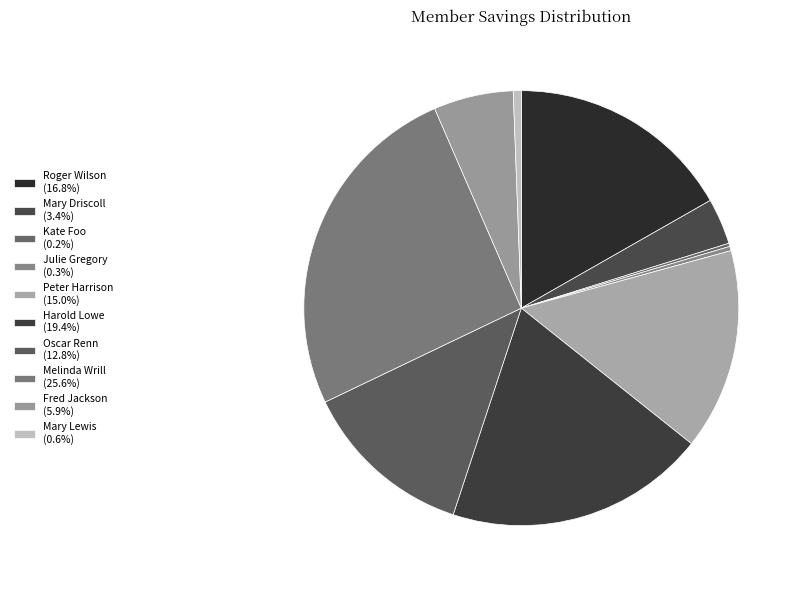

To the nearest percent, what is the difference between the Peter Harrison and Mary Driscoll slice percentages?

12%